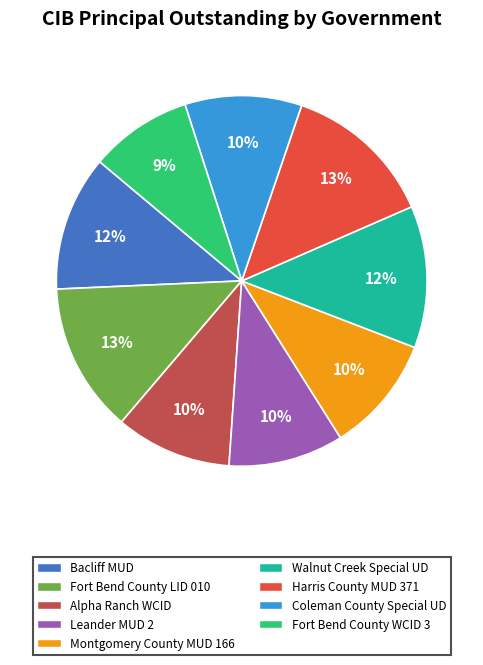

What percentage is the Fort Bend County WCID 3 slice, to the nearest percent?

9%